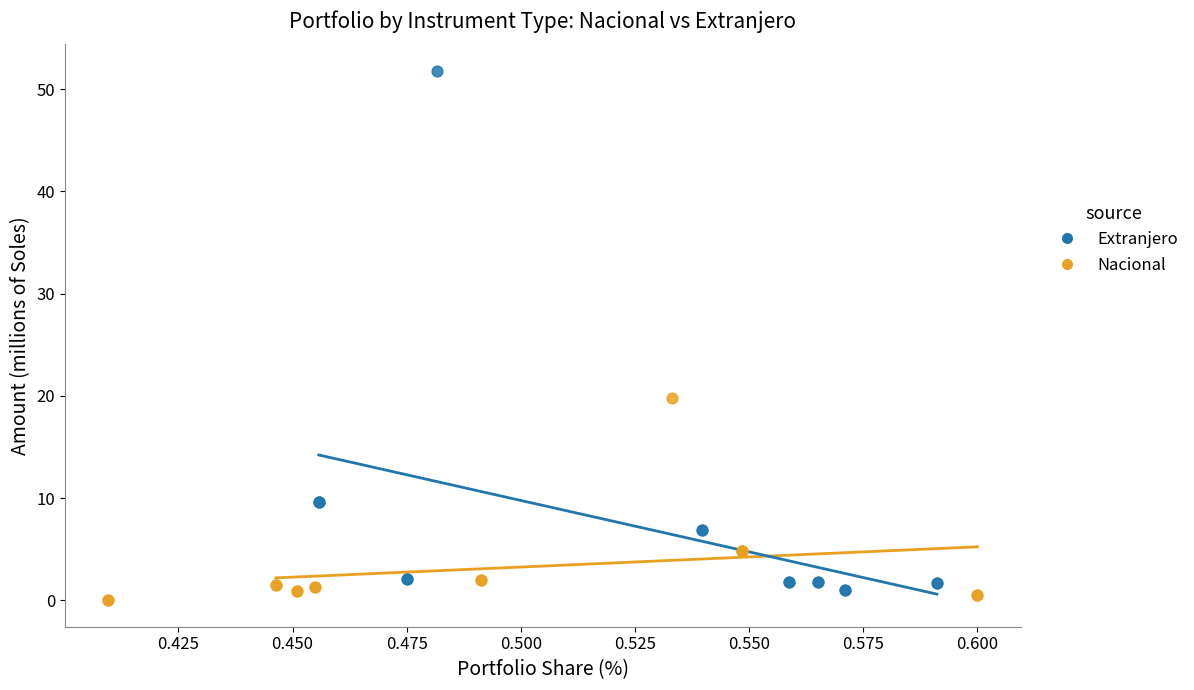

Which series contains the highest Y value?

Extranjero